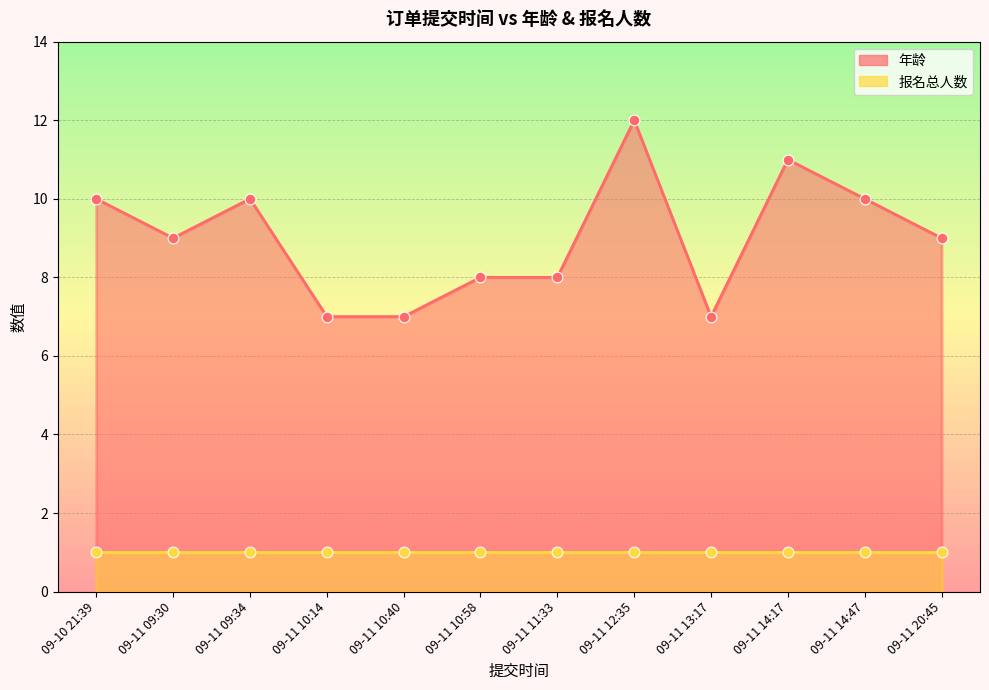

What is the ratio of the value at 09-11 10:14 to the value at 09-10 21:39?

0.7